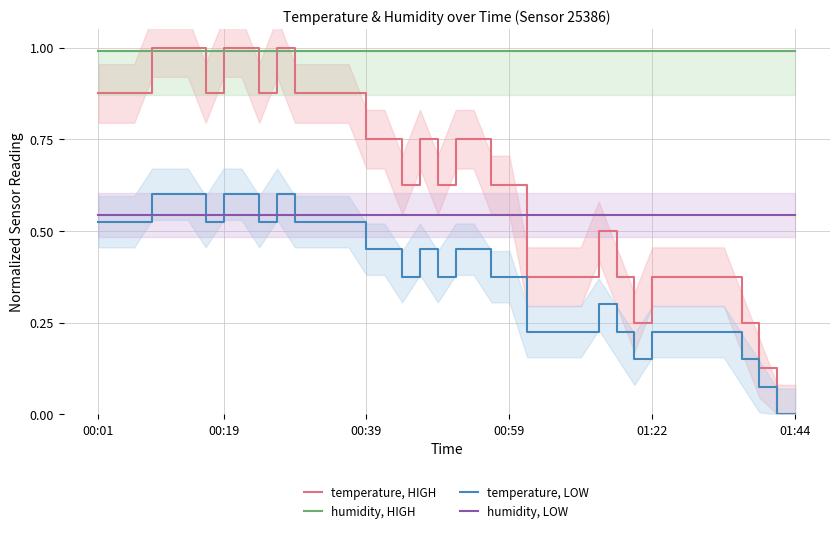

At how many categories does at least one series exceed 0?

40